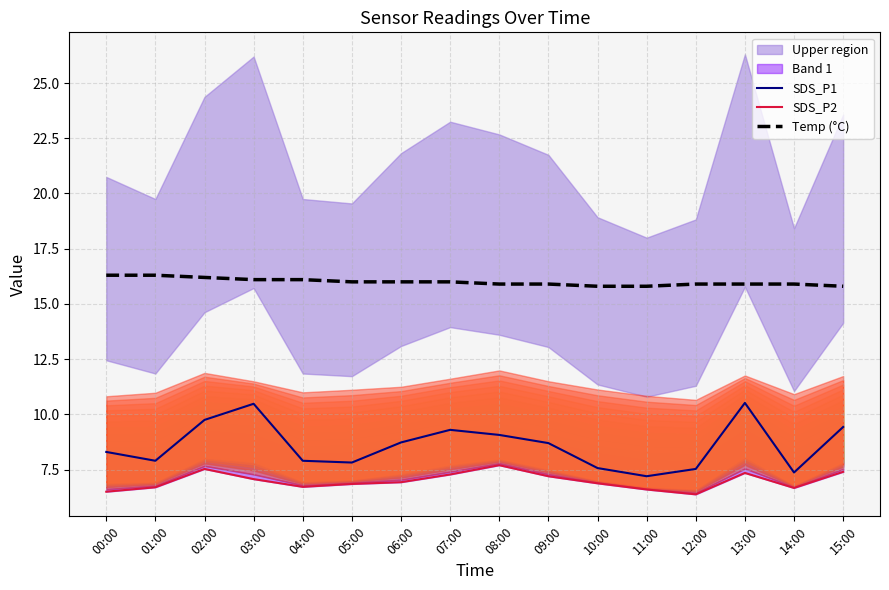

What is the difference between the second highest and second lowest values in the Temp (°C) series?

0.5